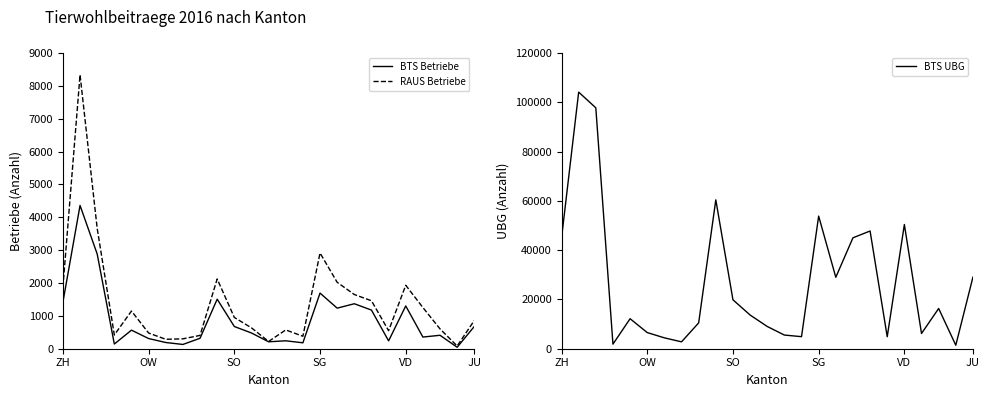

True or false: RAUS Betriebe and BTS UBG intersect in this chart.

False